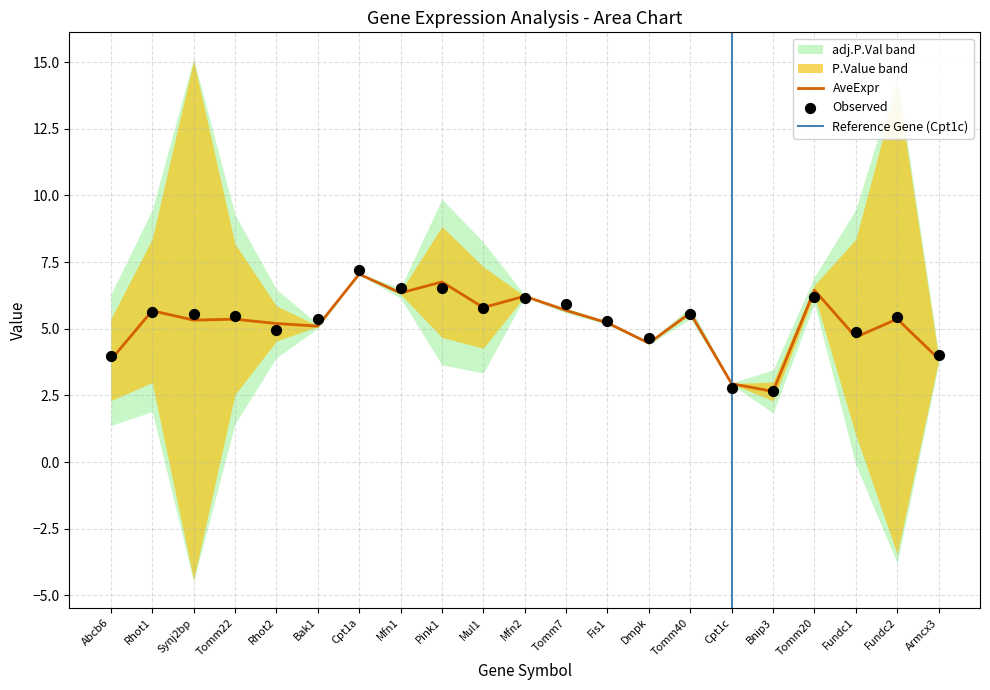

At which category is the sum across all series the highest?

Synj2bp